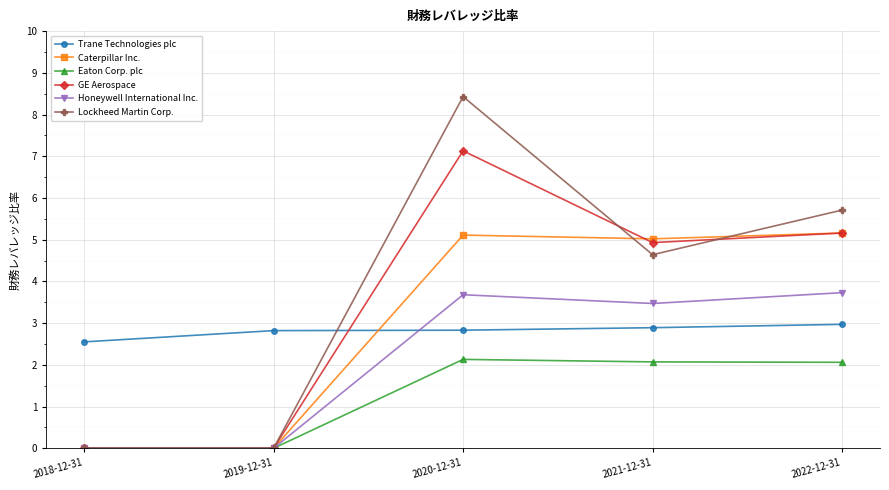

What is the difference between the Honeywell International Inc. values at 2019-12-31 and 2021-12-31?

3.5